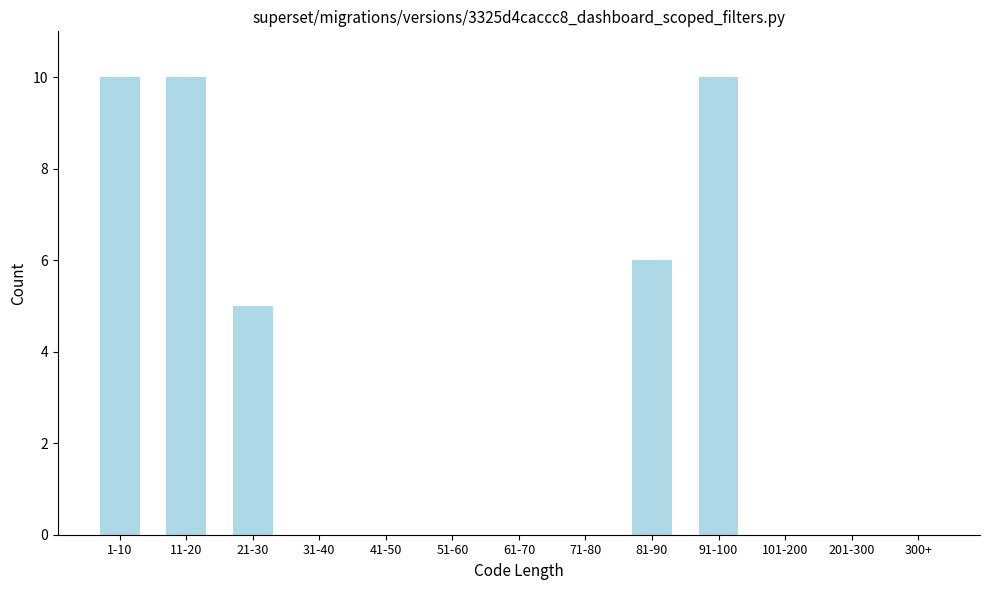

Reading left to right, what are all the values shown in this chart?

1-10=10	11-20=10	21-30=5	31-40=0	41-50=0	51-60=0	61-70=0	71-80=0	81-90=6	91-100=10	101-200=0	201-300=0	300+=0